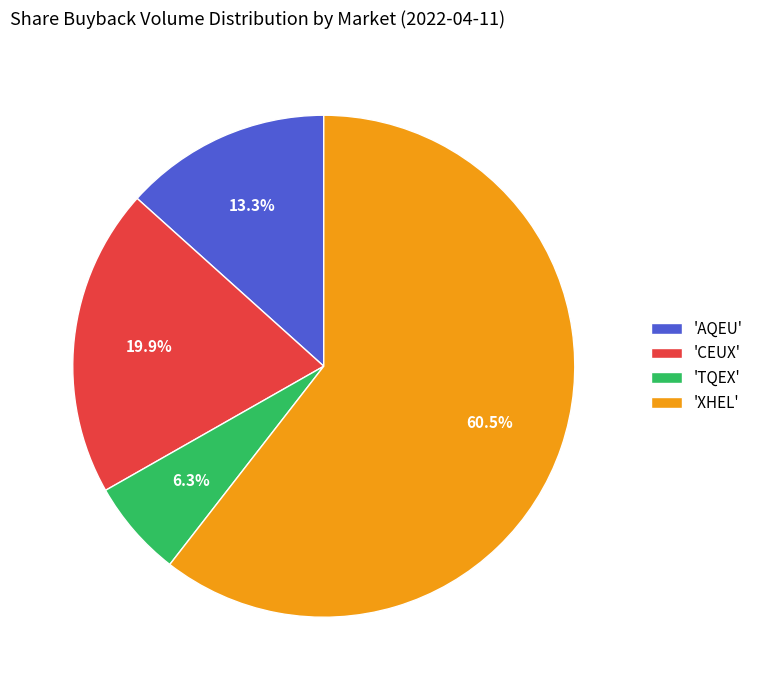

Rank the categories by value from lowest to highest.

'TQEX', 'AQEU', 'CEUX', 'XHEL'